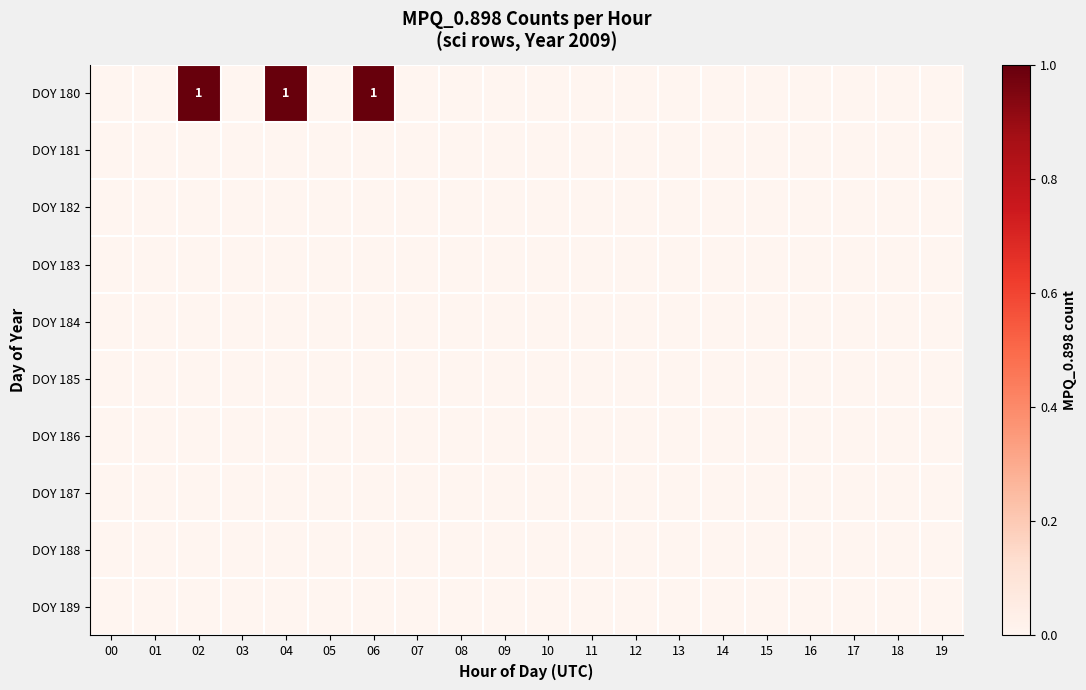

What is the greatest value displayed?

1